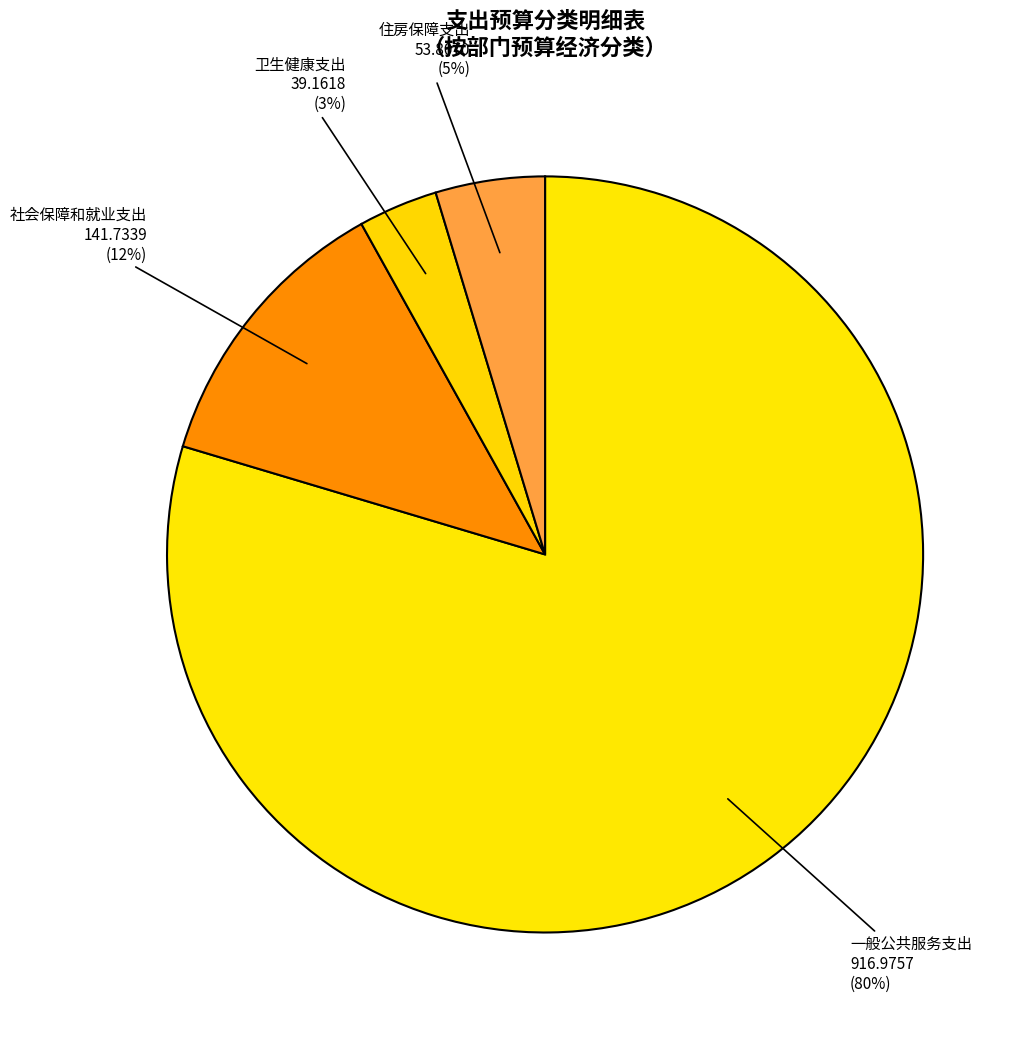

Do 住房保障支出 and 一般公共服务支出 together represent more than half of the pie?

Yes